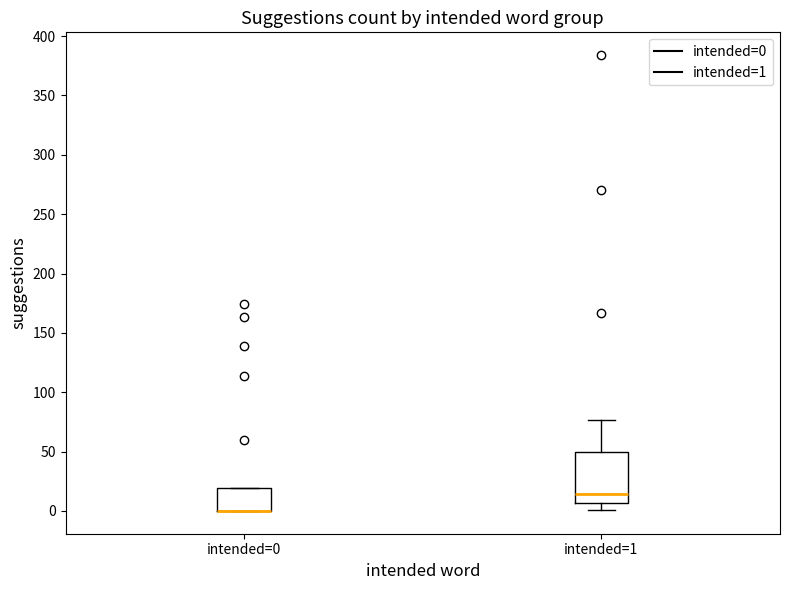

Reading left to right, transcribe this box plot: for each box, give where its median line is, the range the box spans, and where its two whiskers end, as read against the y-axis. The values are not printed on the chart, so give them approximately, as read against the axis.

intended=0: median 0 (drawn on the box's lower edge), box 0 to 20, whiskers 0 to 20
intended=1: median 15, box 5 to 50, whiskers 0 to 75